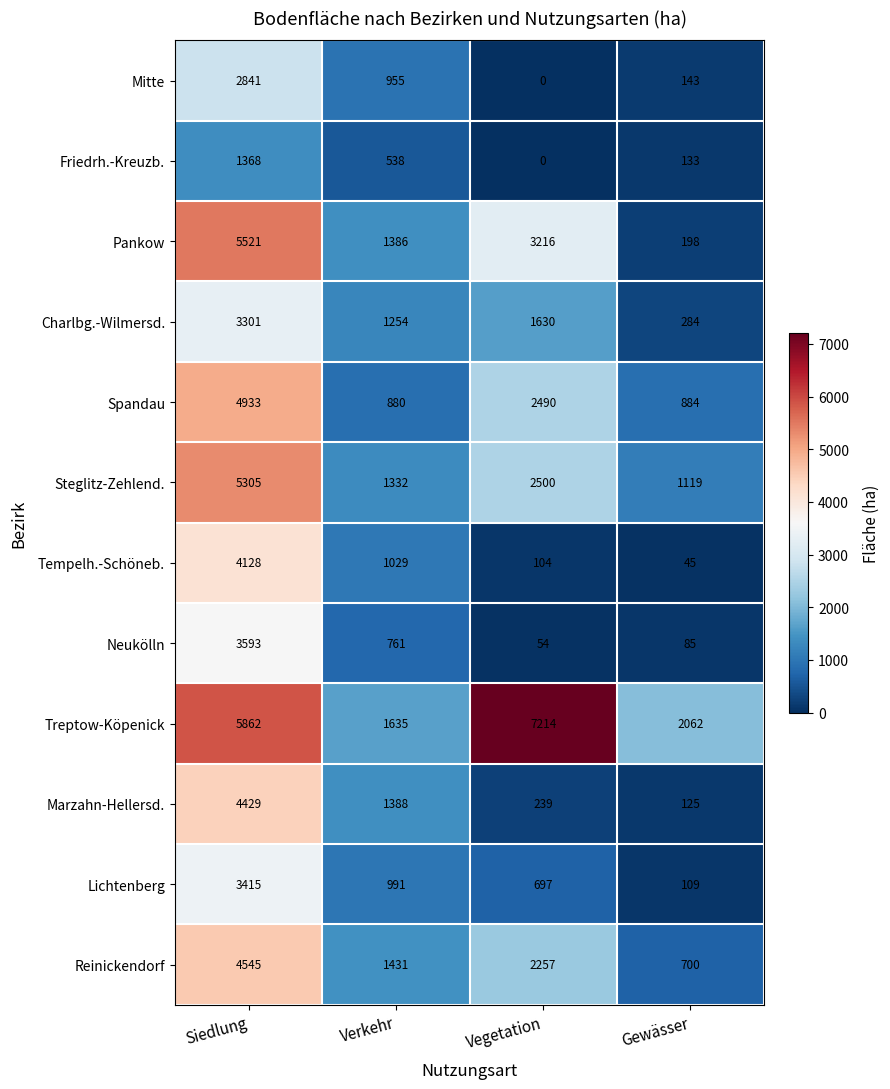

Which series changed the most between Vegetation and Gewässer?

Treptow-Köpenick